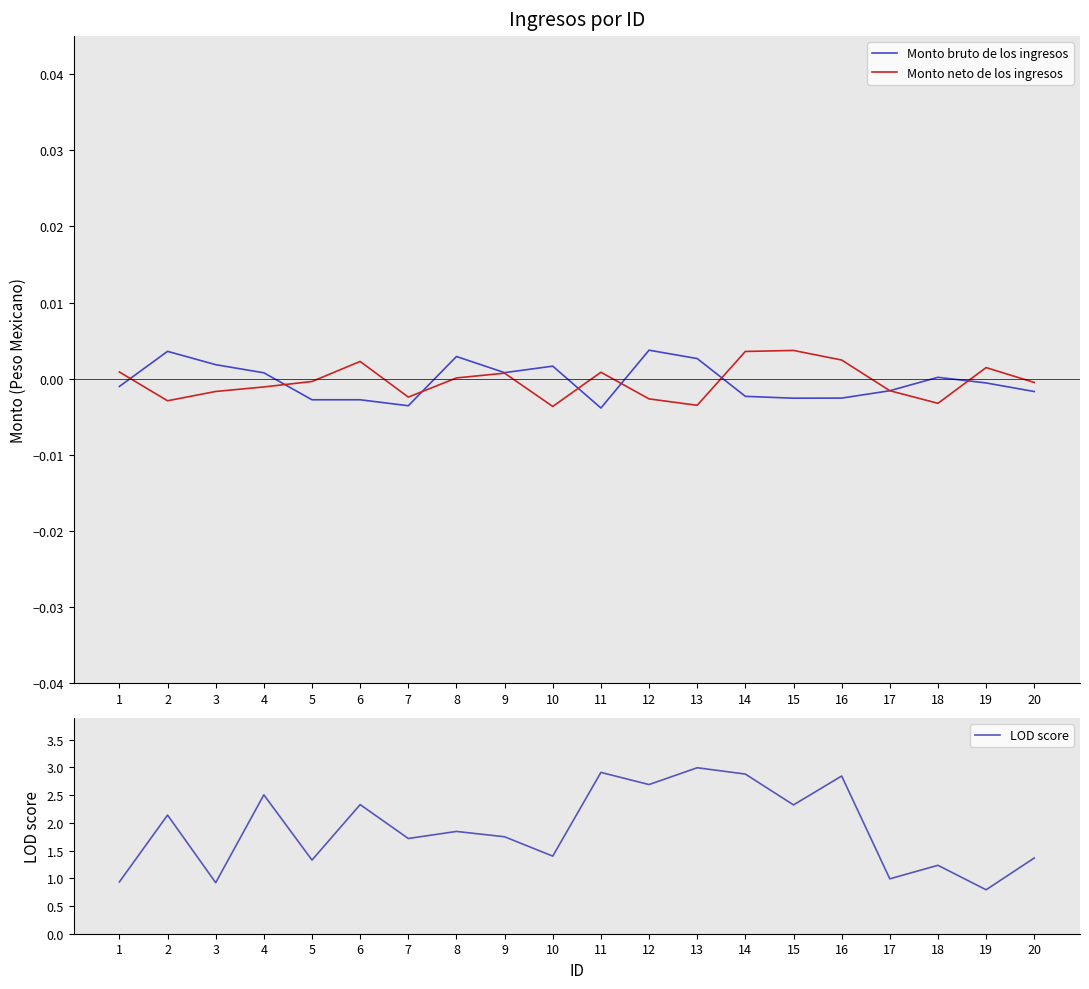

What is the total value across all series at 15?

2.3